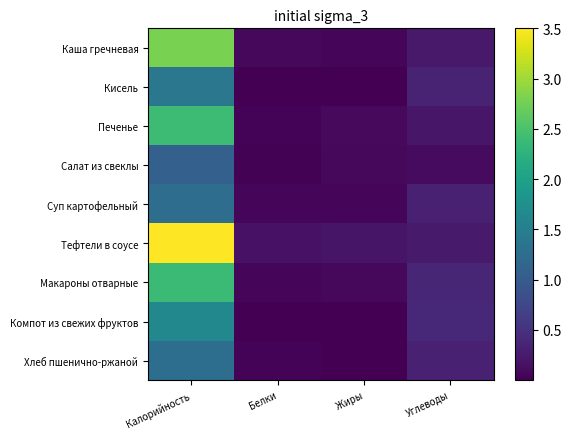

Reading right to left, what are all the values shown in this chart?

Каша гречневая: Углеводы=0.2	Жиры=0.1	Белки=0.1	Калорийность=2.8
Кисель: Углеводы=0.3	Жиры=0.0	Белки=0.0	Калорийность=1.4
Печенье: Углеводы=0.2	Жиры=0.1	Белки=0.0	Калорийность=2.4
Салат из свеклы: Углеводы=0.1	Жиры=0.1	Белки=0.0	Калорийность=1.1
Суп картофельный: Углеводы=0.3	Жиры=0.0	Белки=0.1	Калорийность=1.3
Тефтели в соусе: Углеводы=0.2	Жиры=0.2	Белки=0.2	Калорийность=3.5
Макароны отварные: Углеводы=0.4	Жиры=0.1	Белки=0.1	Калорийность=2.4
Компот из свежих фруктов: Углеводы=0.4	Жиры=0.0	Белки=0.0	Калорийность=1.6
Хлеб пшенично-ржаной: Углеводы=0.3	Жиры=0.0	Белки=0.0	Калорийность=1.3